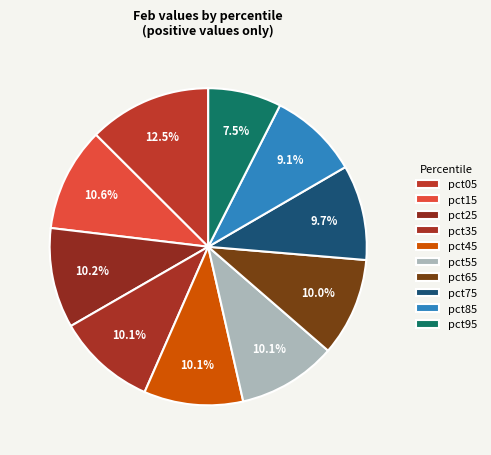

Does pct65 account for over 50% of the chart?

No